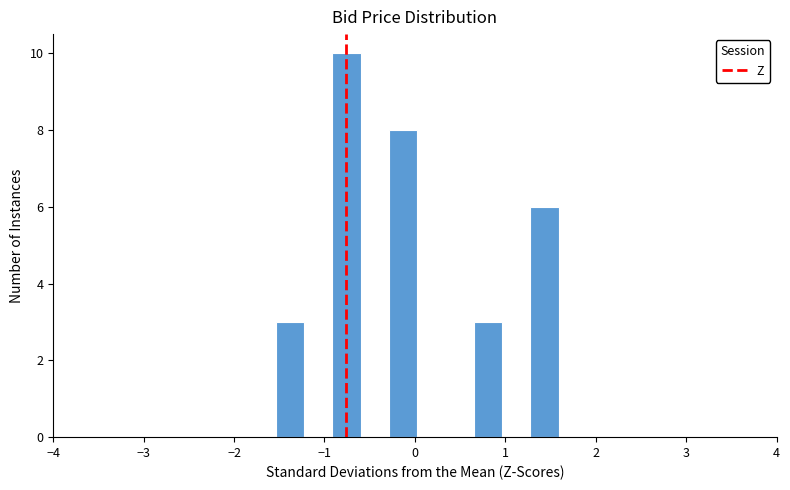

Around what value on the x-axis is the tallest bar? Give the approximate position of its centre, as read against the axis.

-0.8